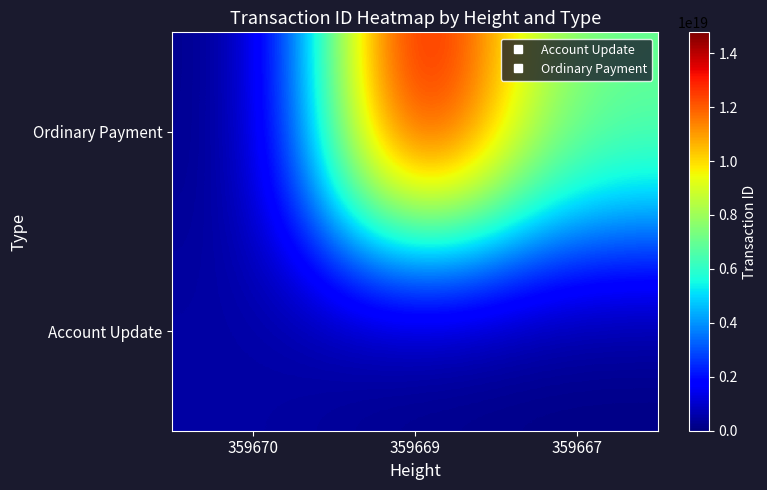

Which series has the largest total across all categories?

Ordinary Payment